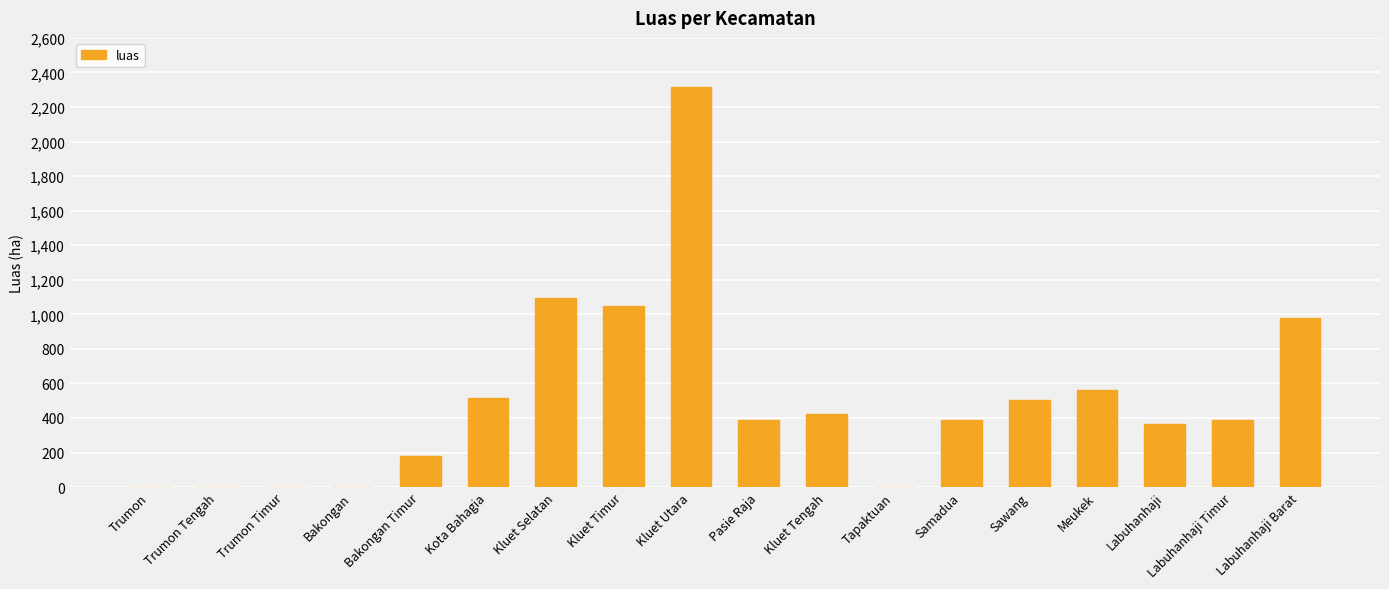

Are the bars grouped side by side (vs. stacked)?

No